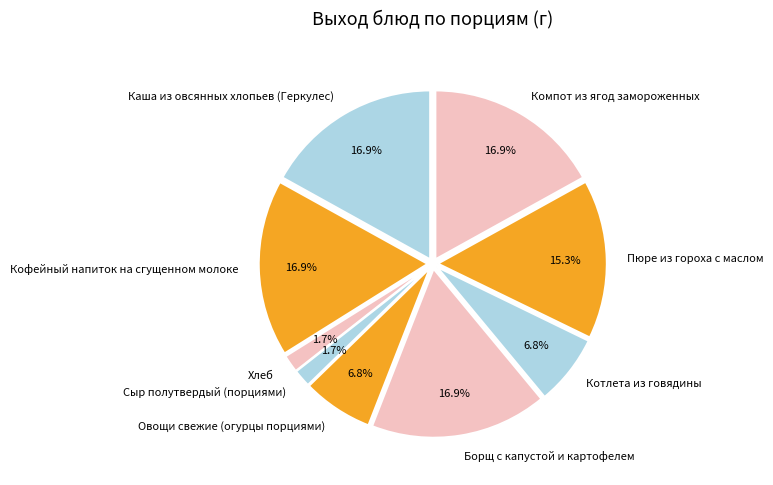

To the nearest percent, what is the average slice percentage?

11%